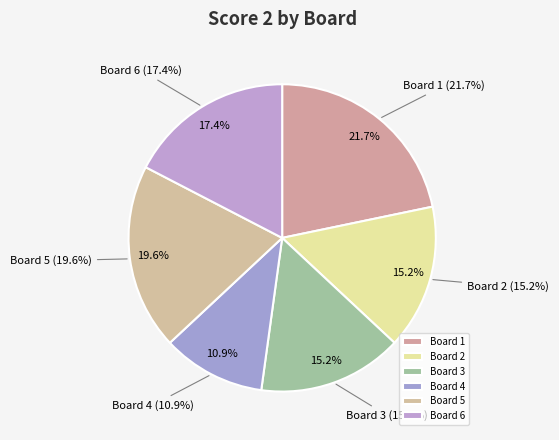

What is the largest slice in the pie chart?

Board 1